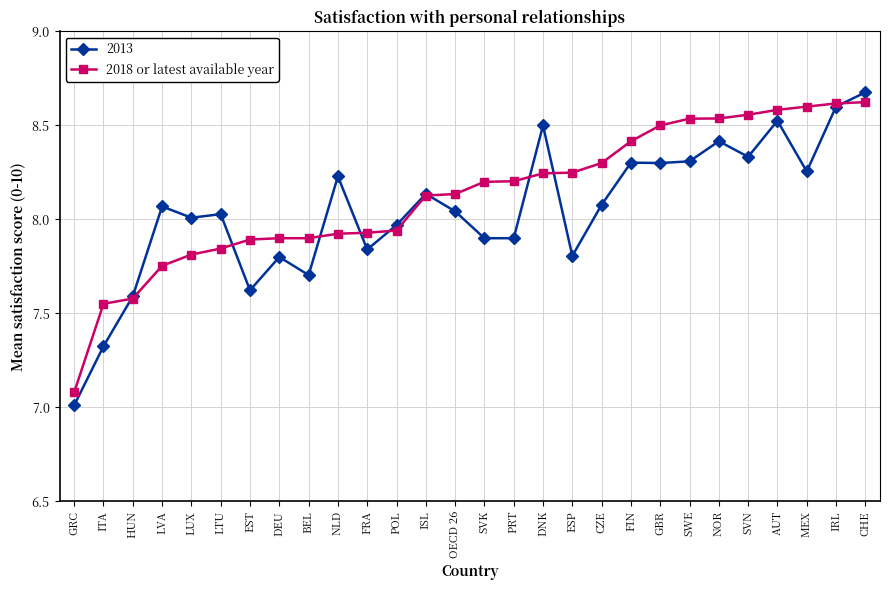

Is it true that 2018 or latest available year equals 5.3 at OECD 26?

False